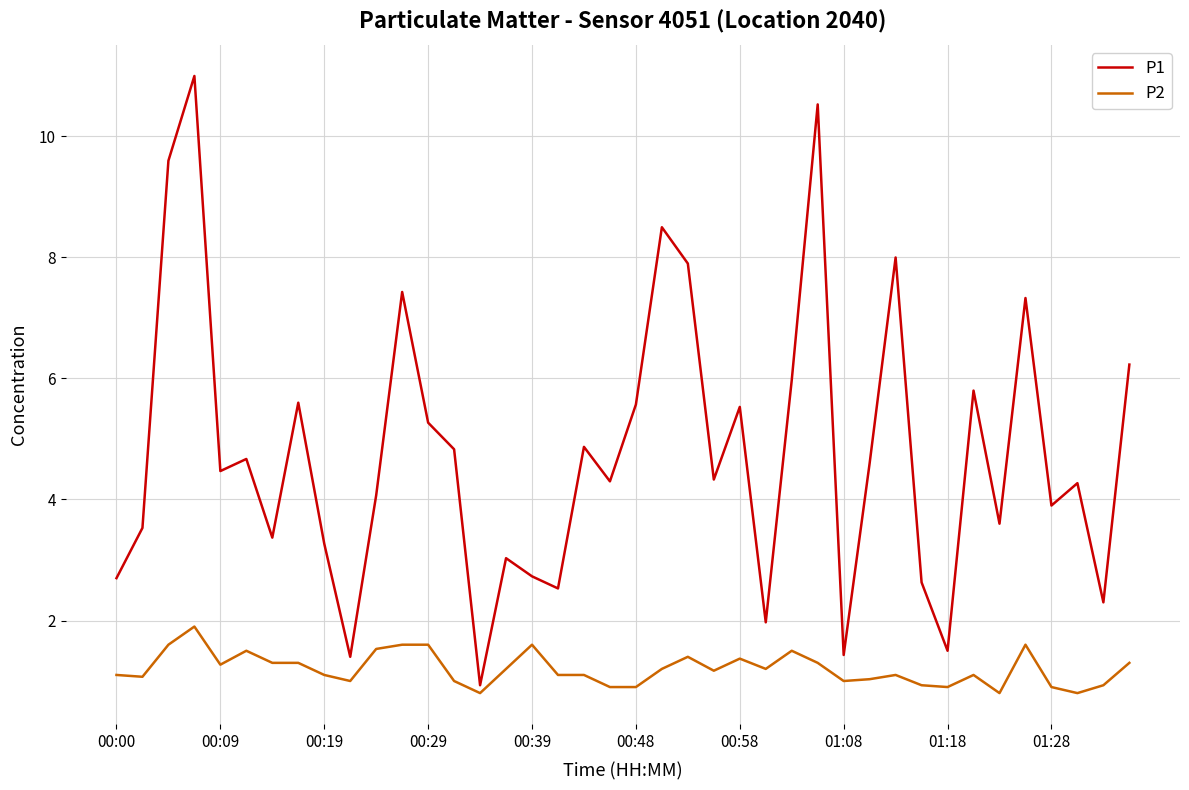

Which series has the largest range (max minus min)?

P1